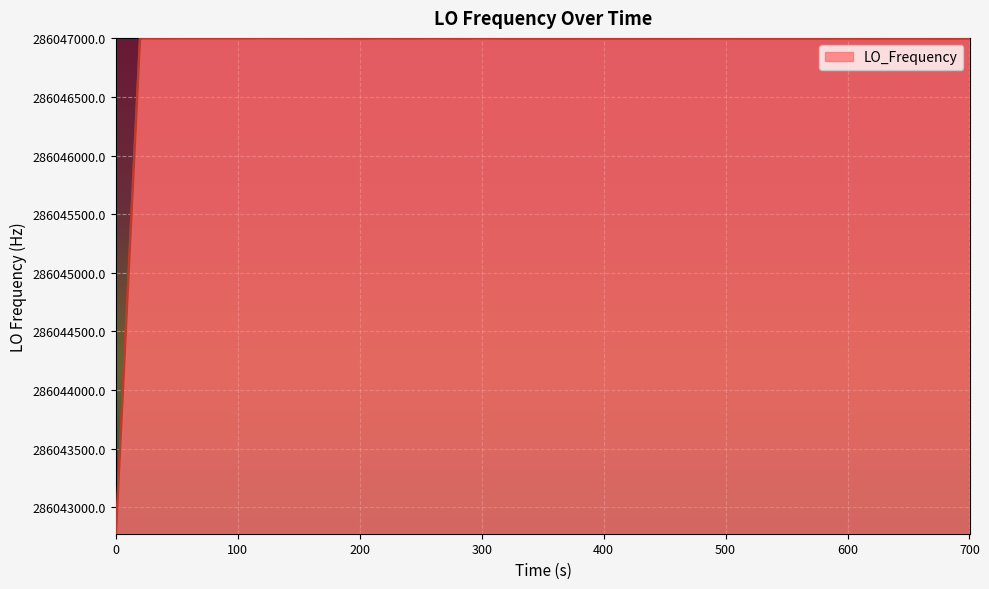

Which label corresponds to the largest value in the chart?

700